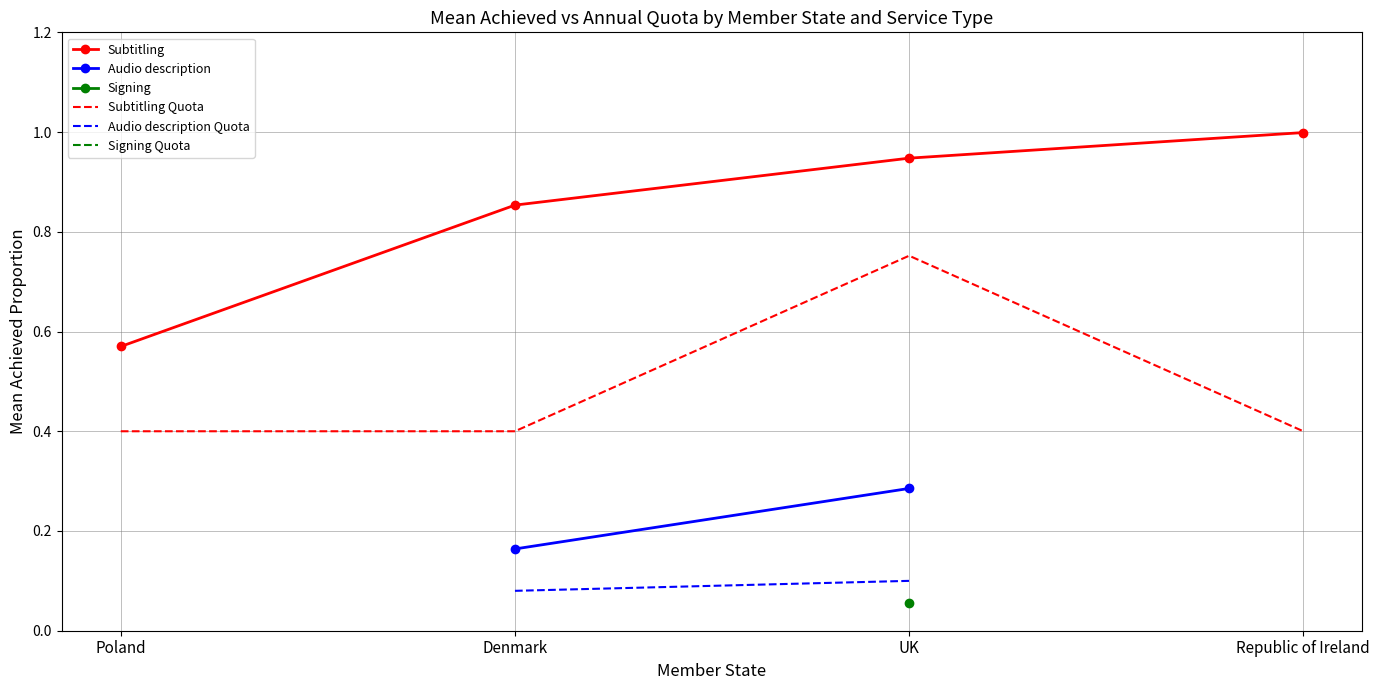

What position from the right is Poland?

4